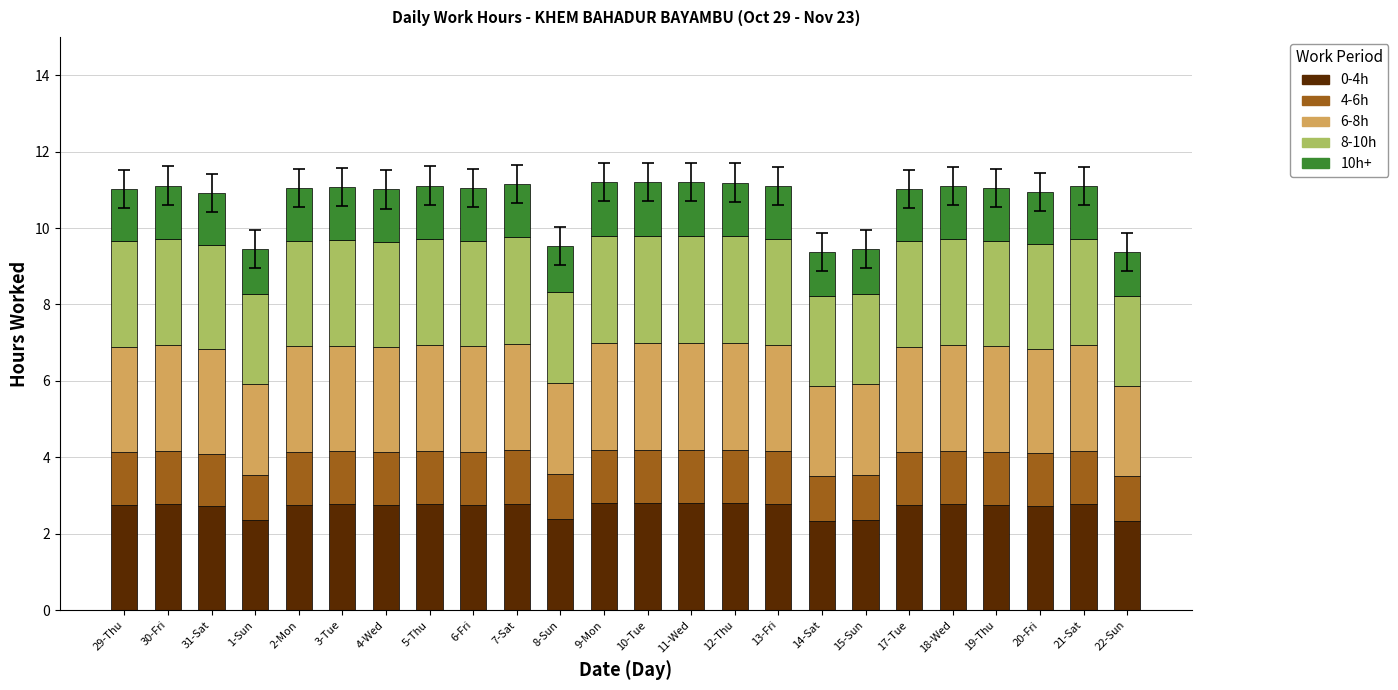

What is the sum of all 0-4h values?

64.4